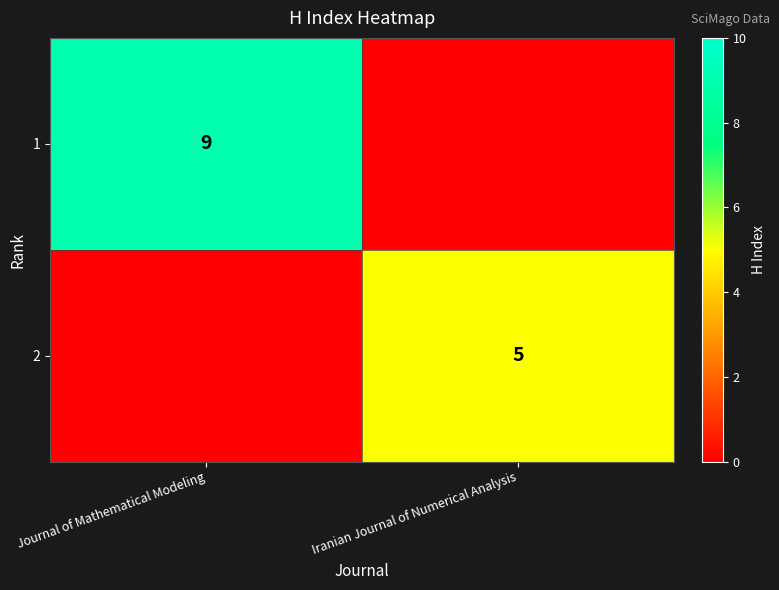

The 2 series shows 2 at Iranian Journal of Numerical Analysis. True or false?

False